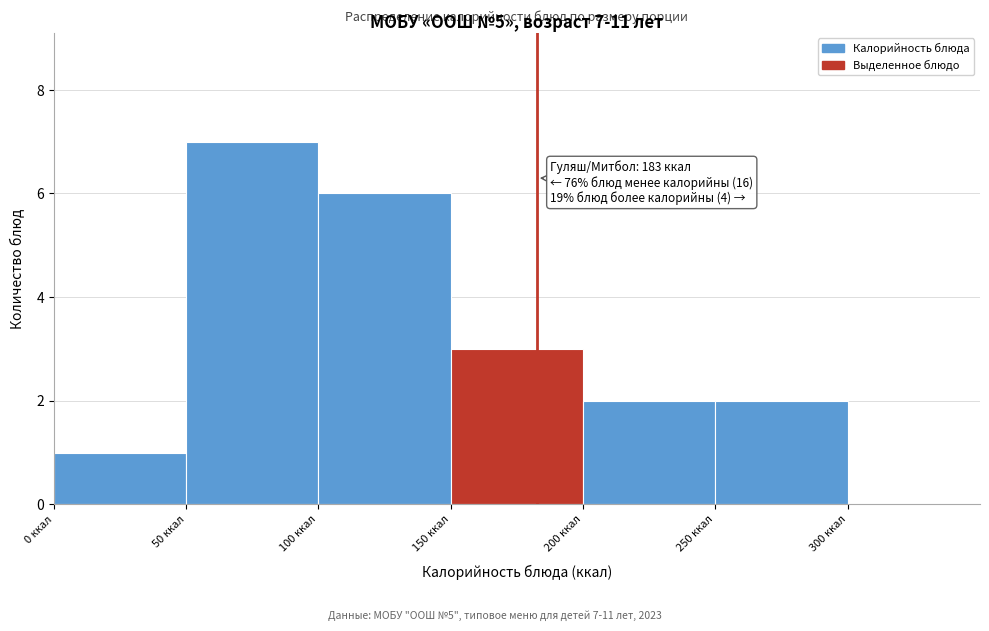

Over which range of the x-axis is the bar tallest?

50 to 100